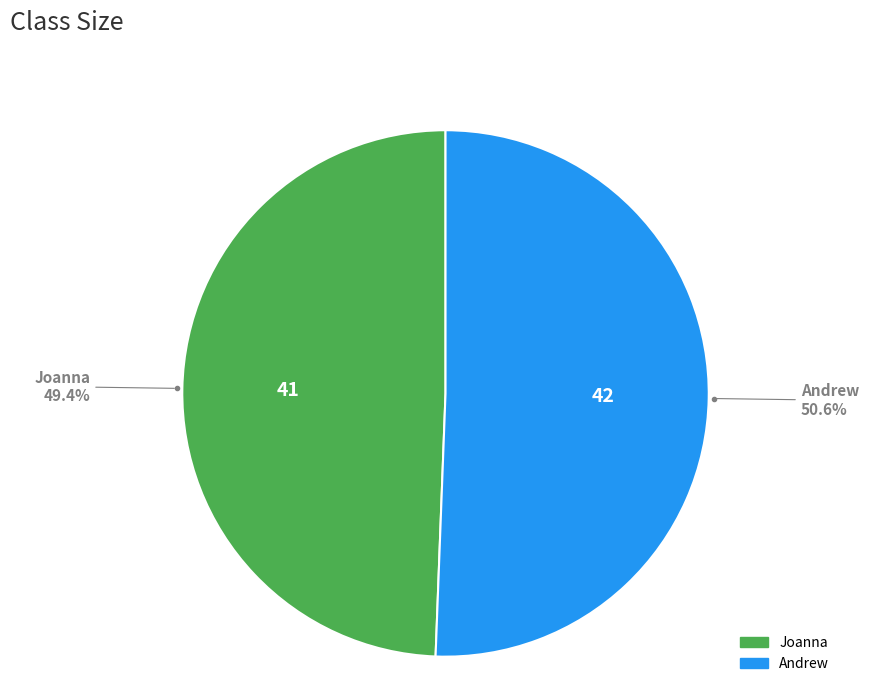

True or false: Joanna accounts for 49% of the total.

True